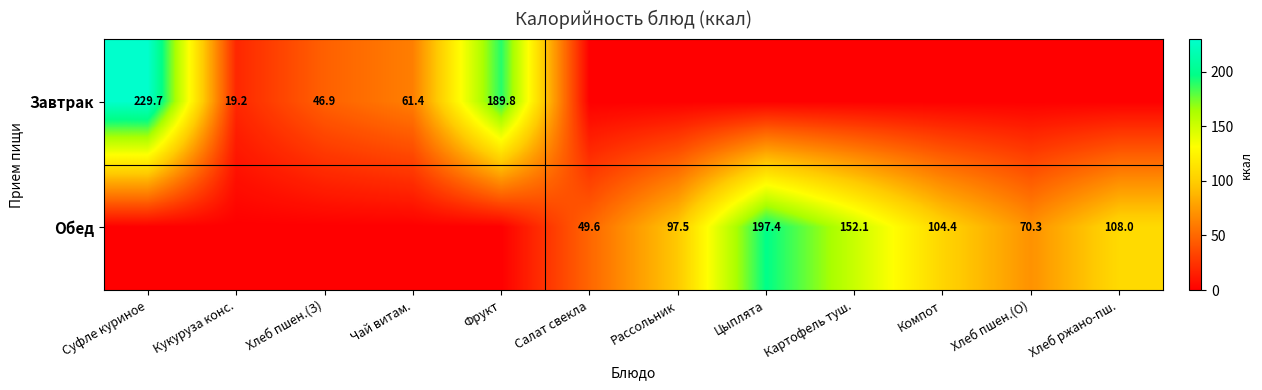

Is it true that Обед equals 75.7 at Салат свекла?

False